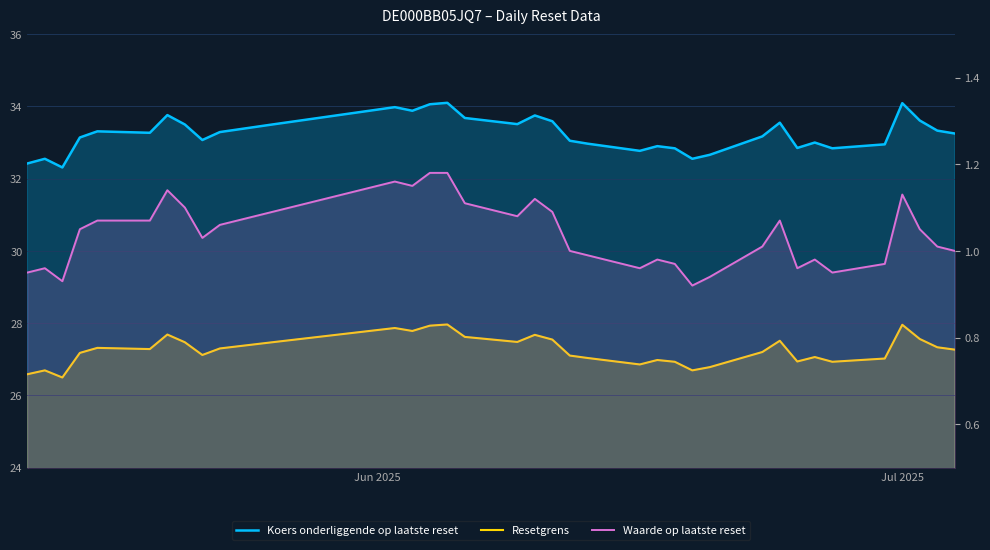

What is the difference between the maximum and minimum values in the Waarde op laatste reset series?

0.3